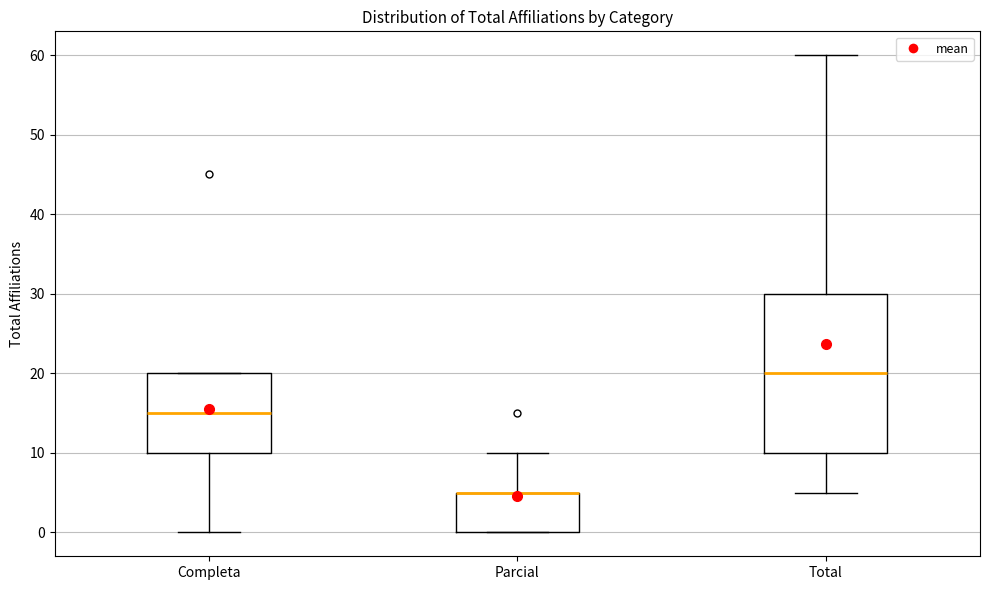

Which box is the tallest, from its lower edge to its upper edge?

Total